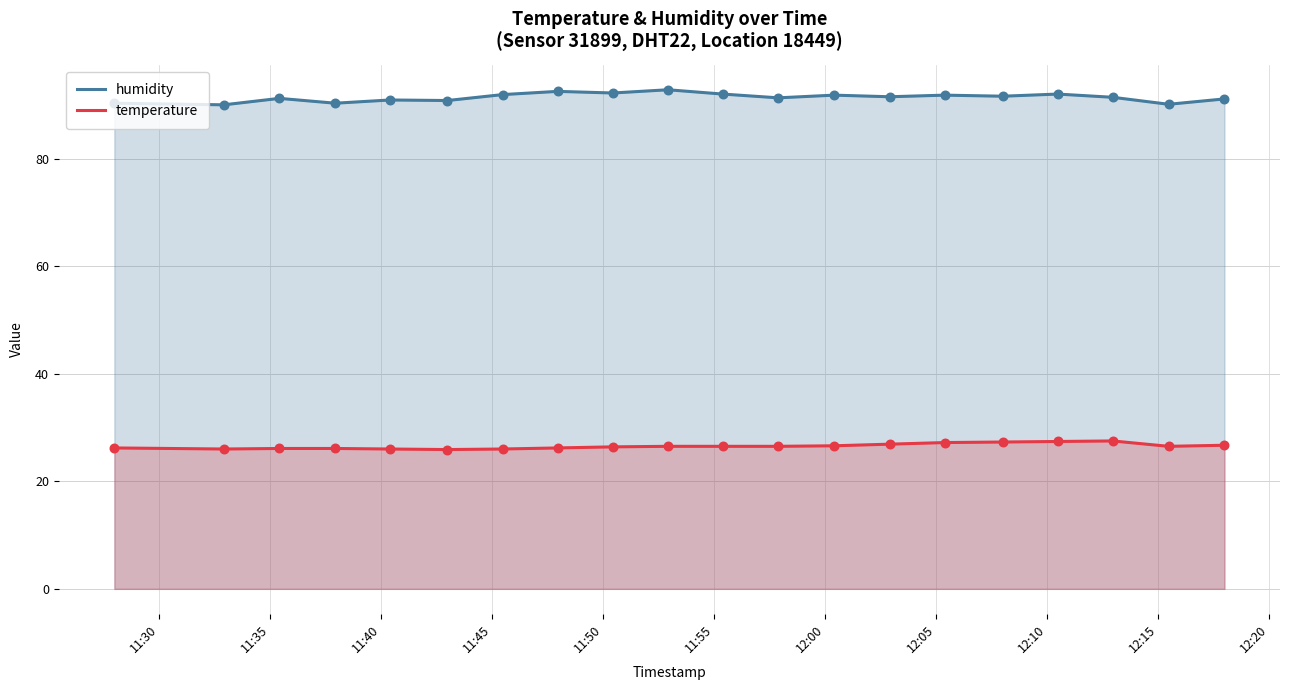

What are all the series names shown in the legend?

humidity, temperature